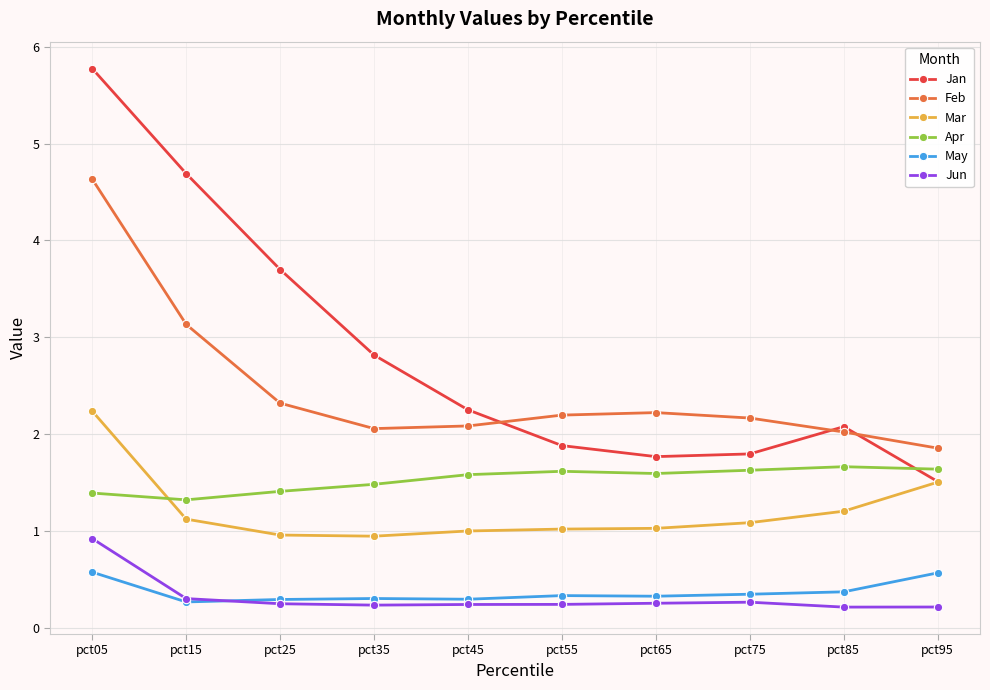

Is it true that Apr equals 0.6 at pct75?

False